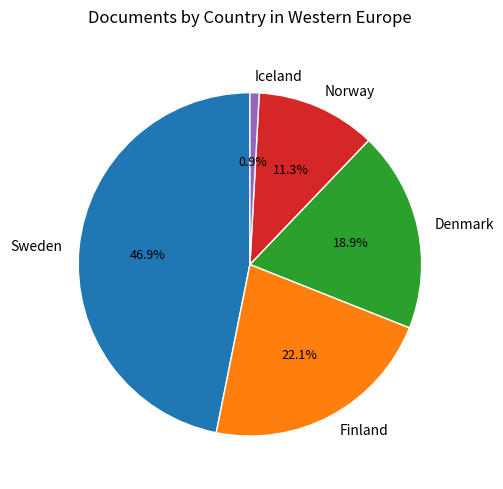

The Finland slice represents 32% of the pie. True or false?

False